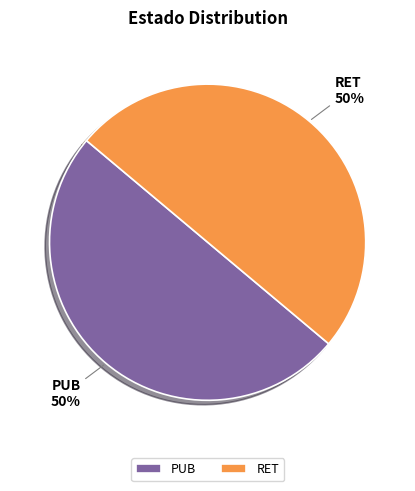

The PUB slice represents 43% of the pie. True or false?

False